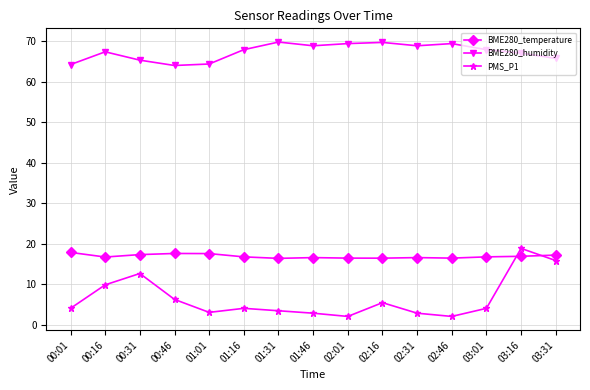

The BME280_temperature series shows 16.3 at 01:31. True or false?

True